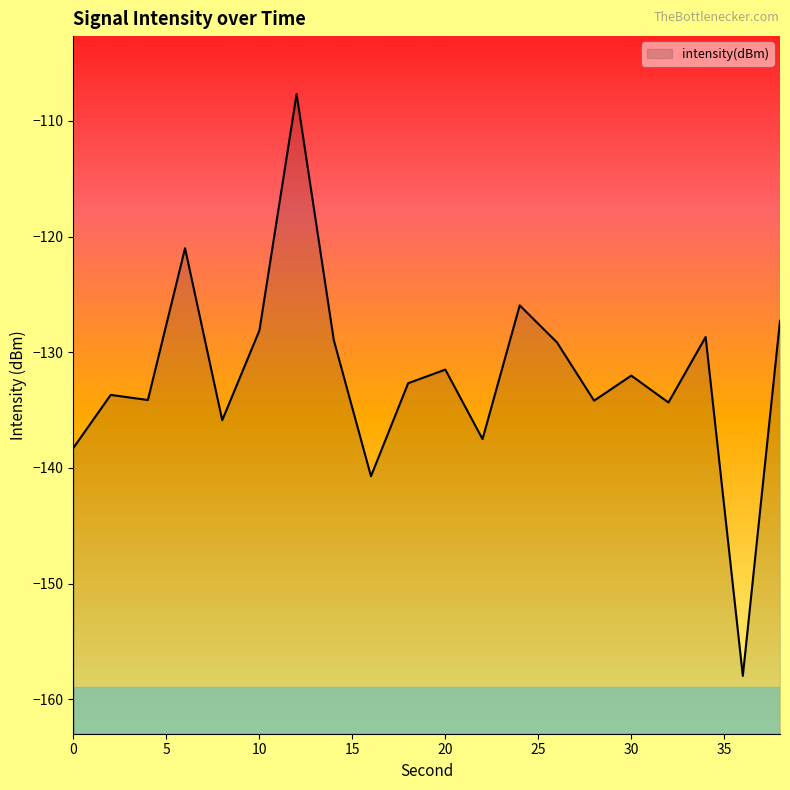

Where does the data first go above -132?

6